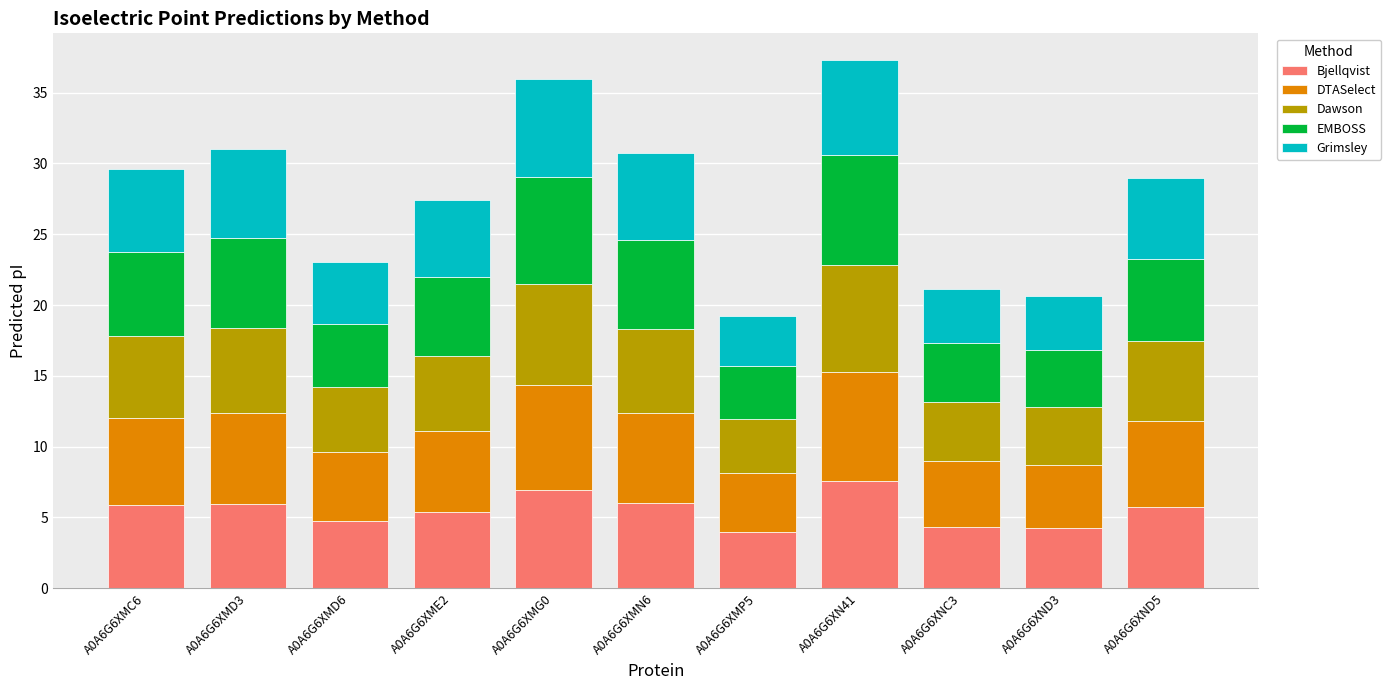

What is the total value across all series at A0A6G6XND5?

28.9